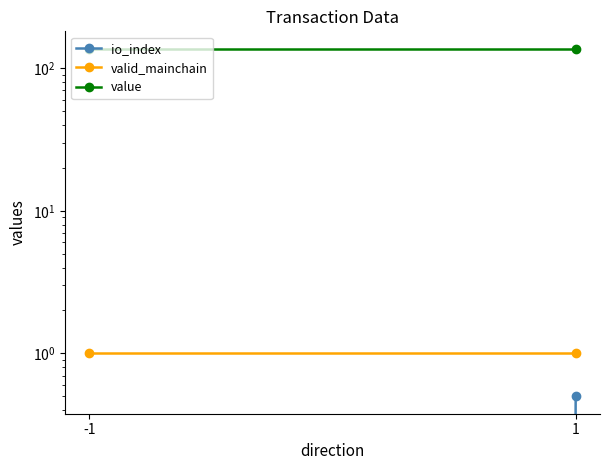

How many io_index values are between 0 and 1?

2